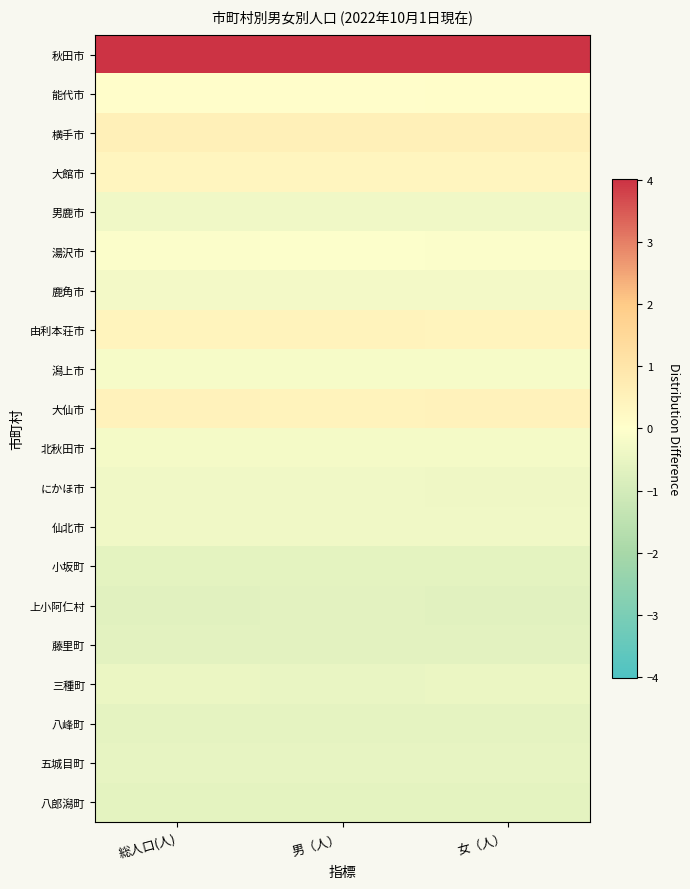

At 男（人）, list the series in order from largest to smallest.

秋田市, 横手市, 大仙市, 由利本荘市, 大館市, 能代市, 湯沢市, 潟上市, 北秋田市, 鹿角市, 男鹿市, にかほ市, 仙北市, 三種町, 五城目町, 八峰町, 八郎潟町, 小坂町, 藤里町, 上小阿仁村